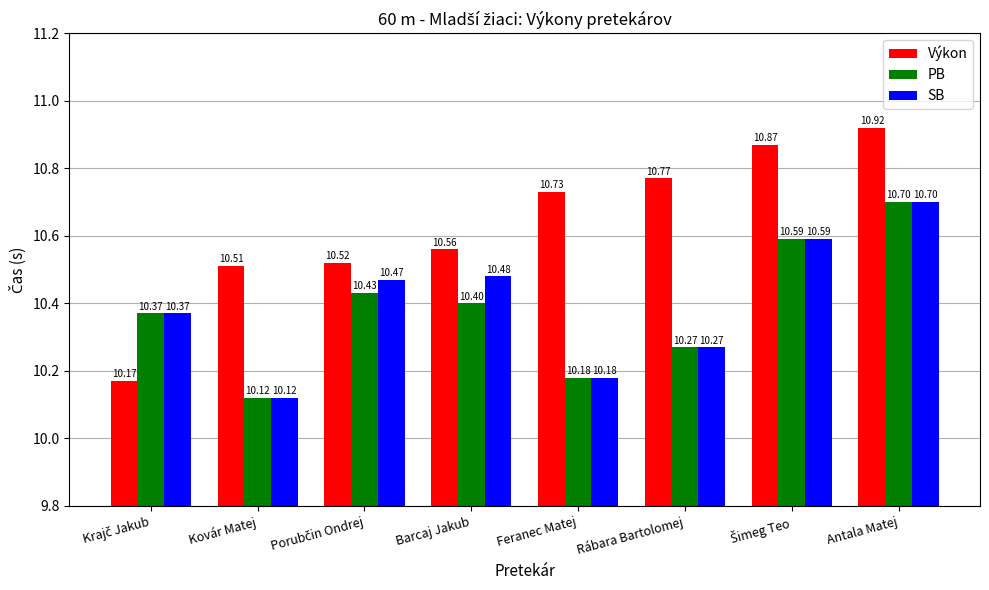

Between Barcaj Jakub and Antala Matej, which series saw the biggest shift?

Výkon